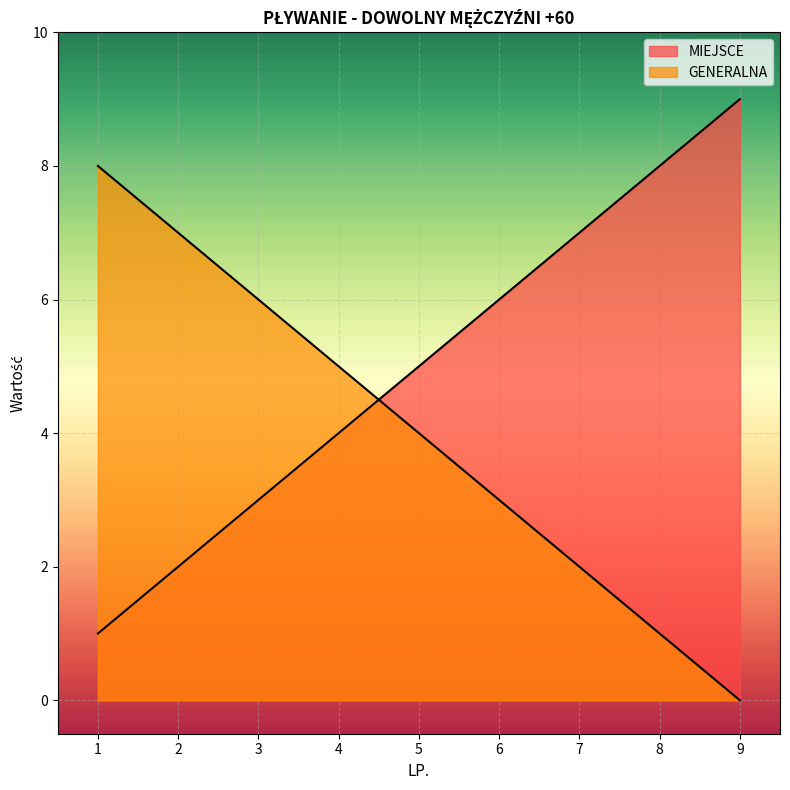

At 7, list the series in order from largest to smallest.

MIEJSCE, GENERALNA